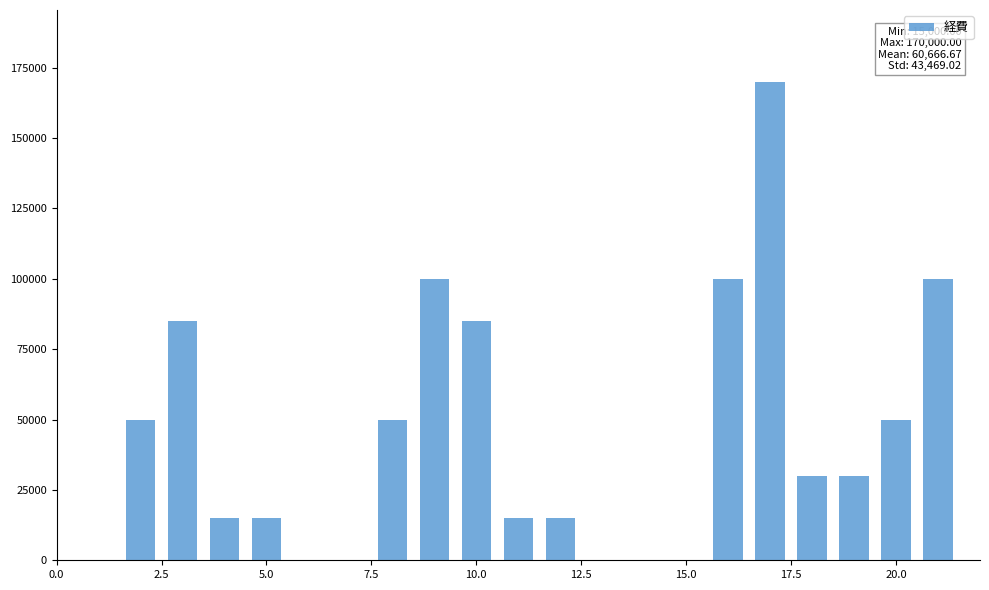

What is the sum of all values?

910000